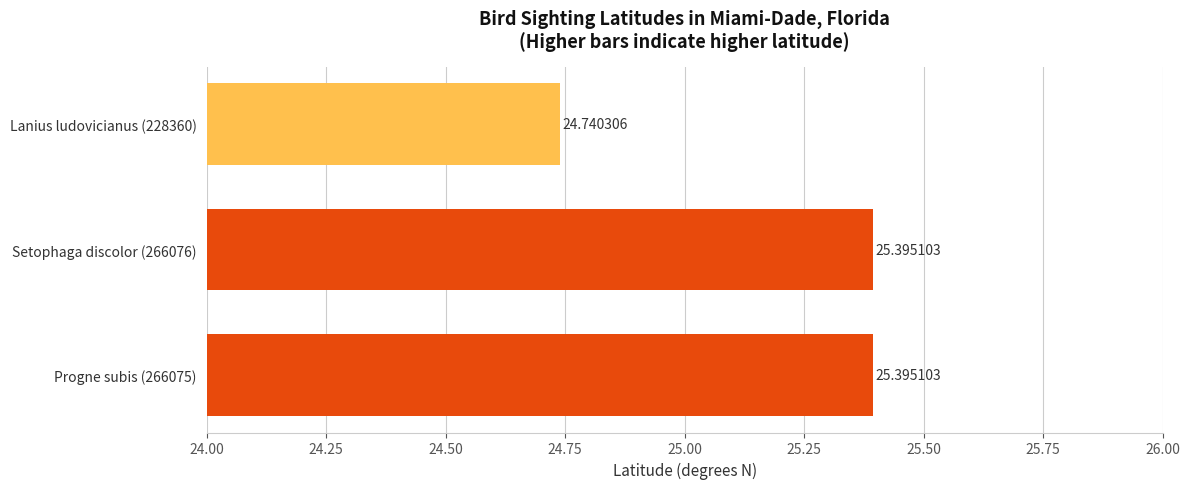

What is the average value?

25.2